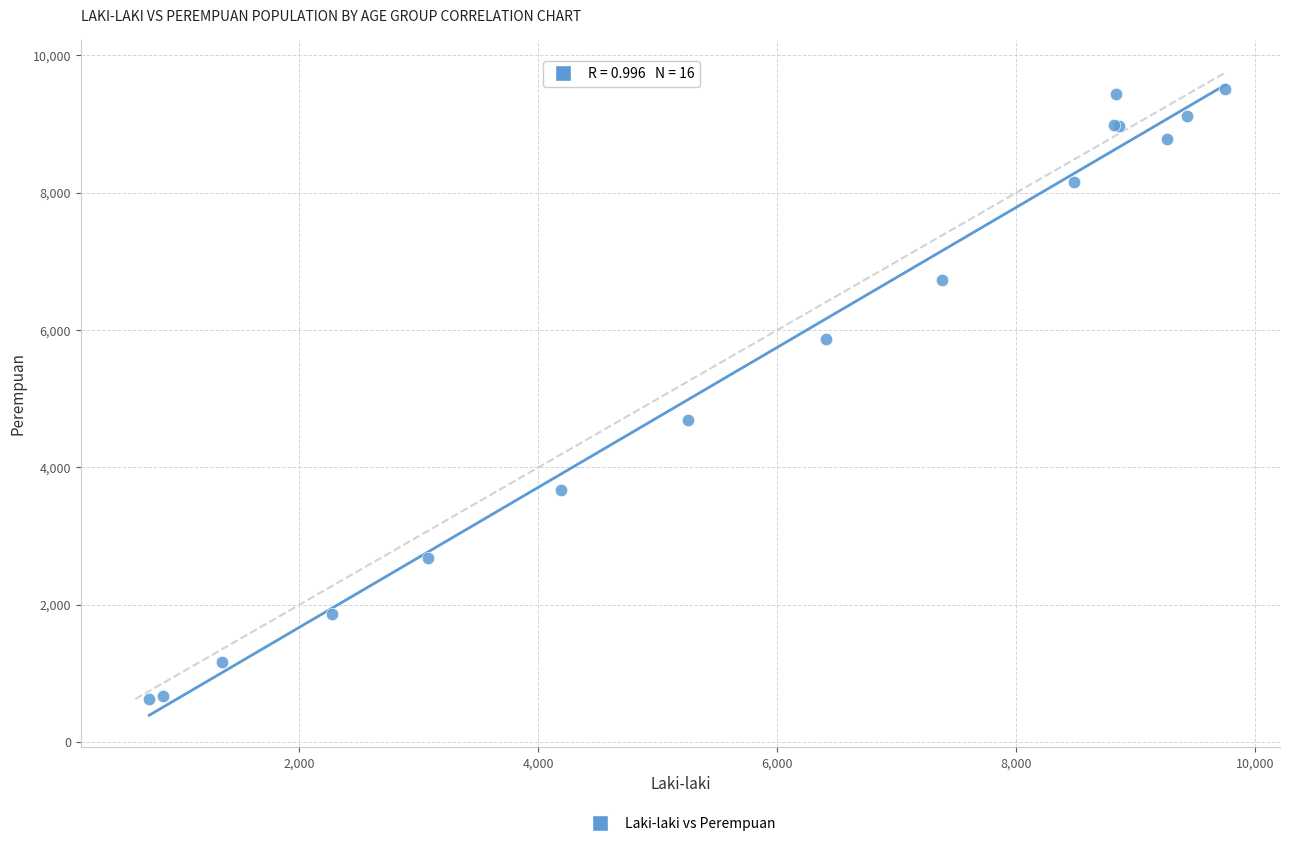

What Y value in the scatter plot is closest to 5068?

4684